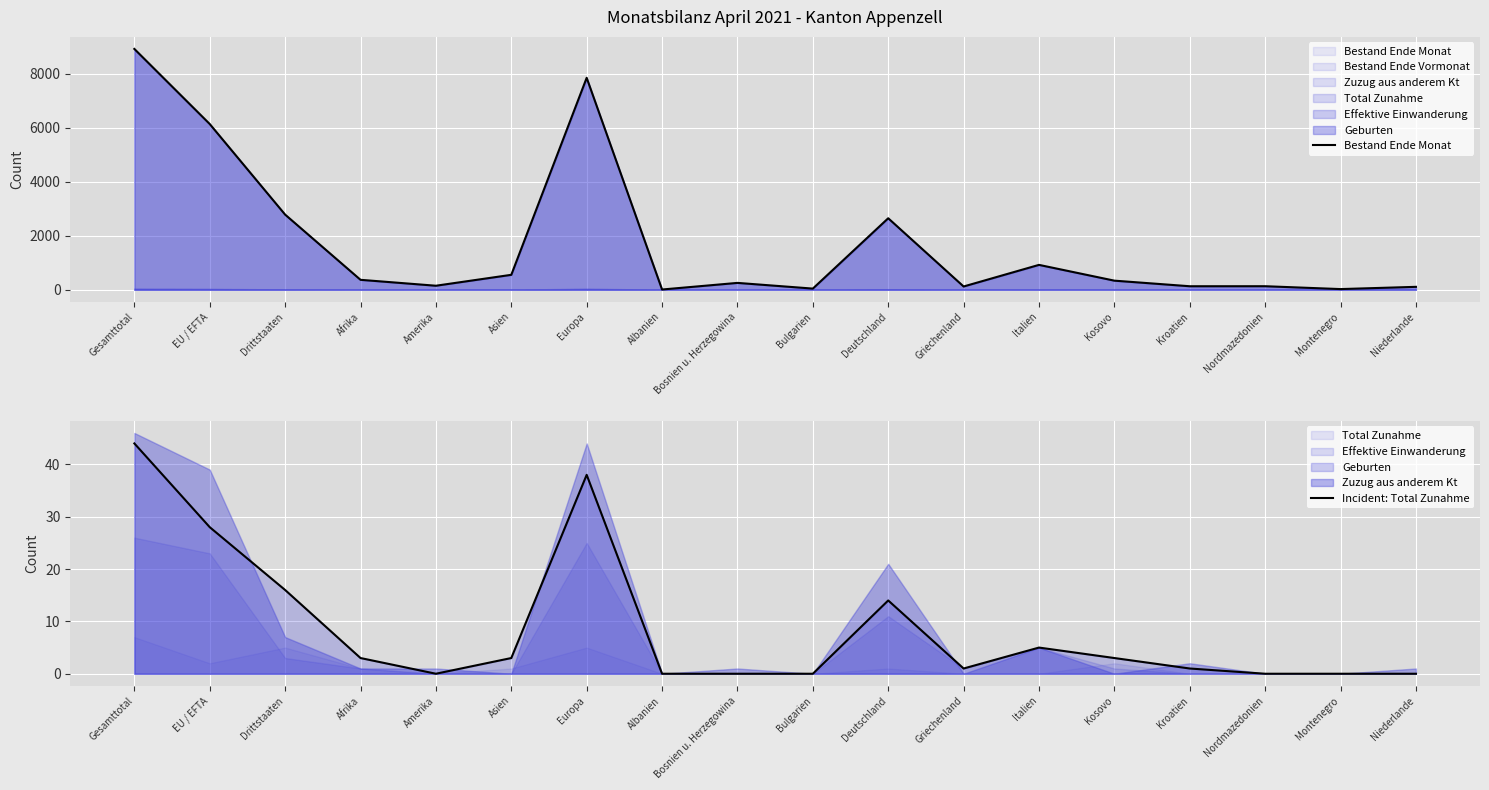

The value of Incident: Total Zunahme at Afrika is 1. True or false?

False